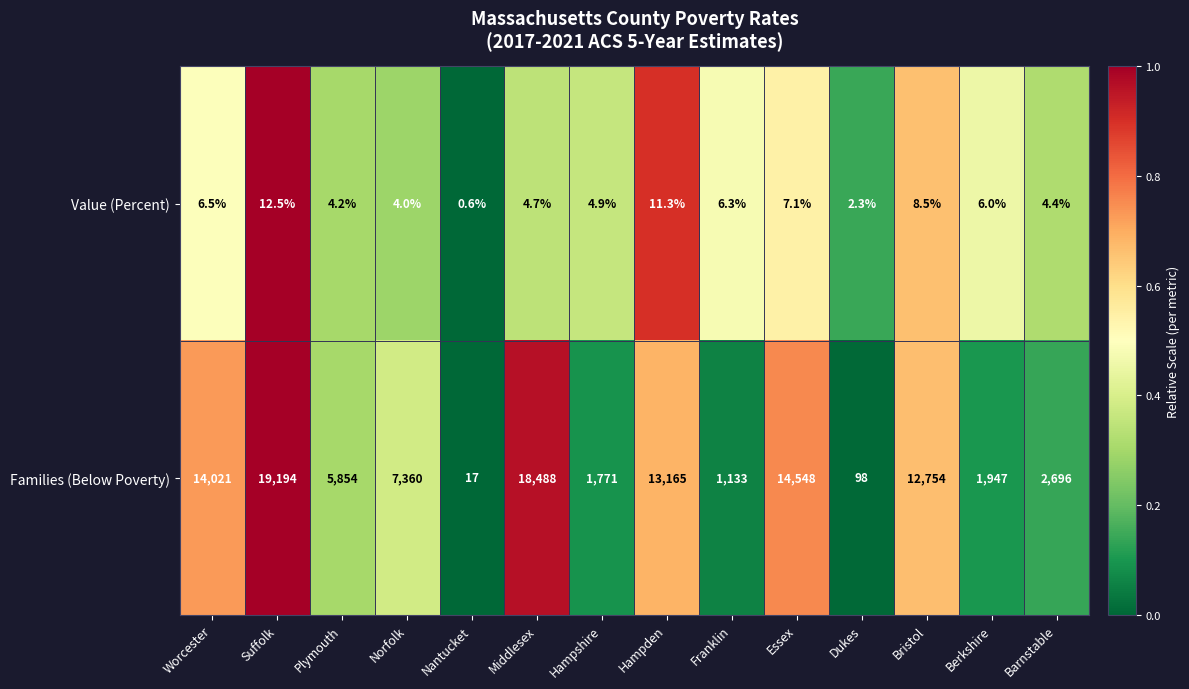

Reading left to right, what are all the values shown in this chart?

Value (Percent): Worcester=6.5	Suffolk=12.5	Plymouth=4.2	Norfolk=4.0	Nantucket=0.6	Middlesex=4.7	Hampshire=4.9	Hampden=11.3	Franklin=6.3	Essex=7.1	Dukes=2.3	Bristol=8.5	Berkshire=6.0	Barnstable=4.4
Families (Below Poverty): Worcester=14021.0	Suffolk=19194.0	Plymouth=5854.0	Norfolk=7360.0	Nantucket=17.0	Middlesex=18488.0	Hampshire=1771.0	Hampden=13165.0	Franklin=1133.0	Essex=14548.0	Dukes=98.0	Bristol=12754.0	Berkshire=1947.0	Barnstable=2696.0